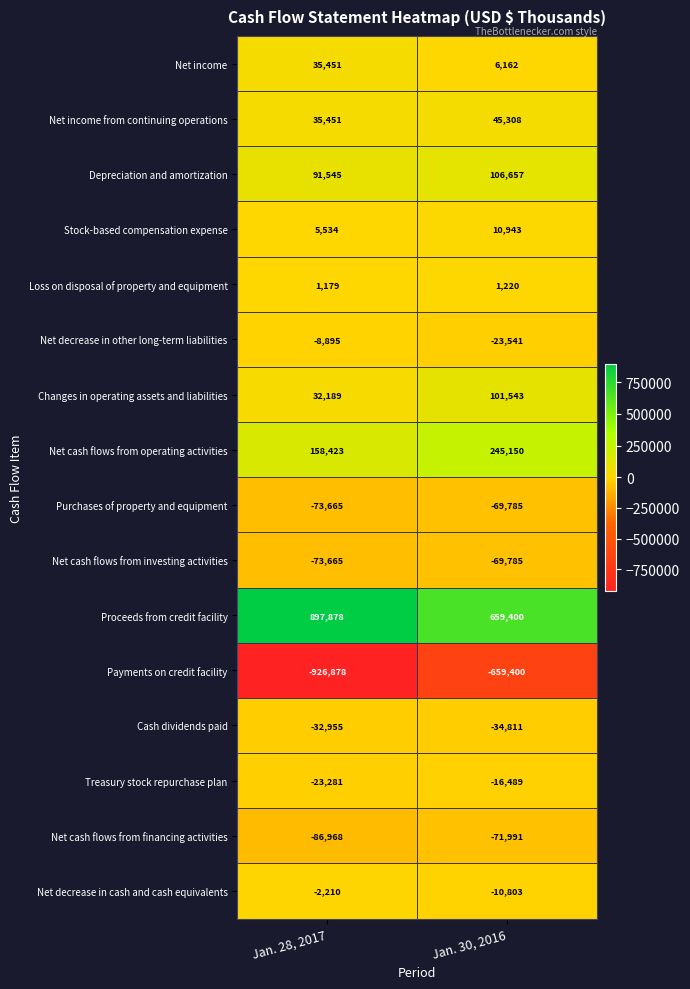

Read the Proceeds from credit facility value at Jan. 28, 2017.

897878